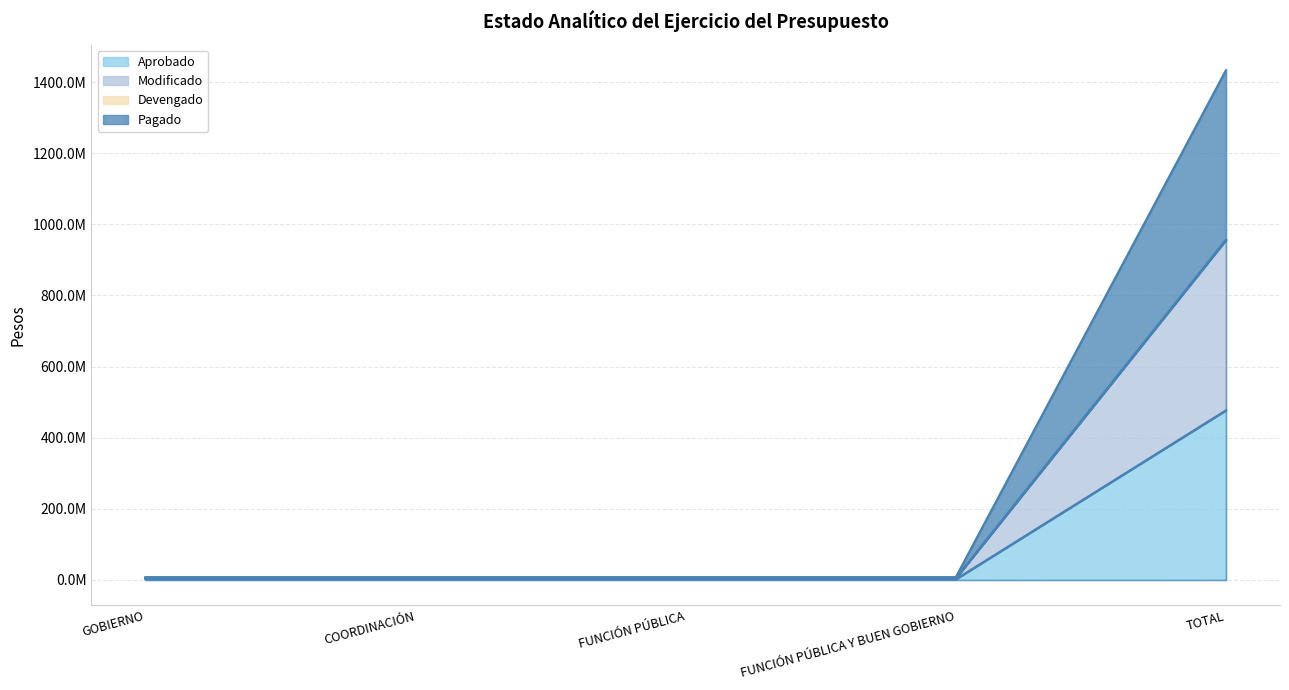

True or false: Pagado has more than 0 points higher than both neighbors.

False